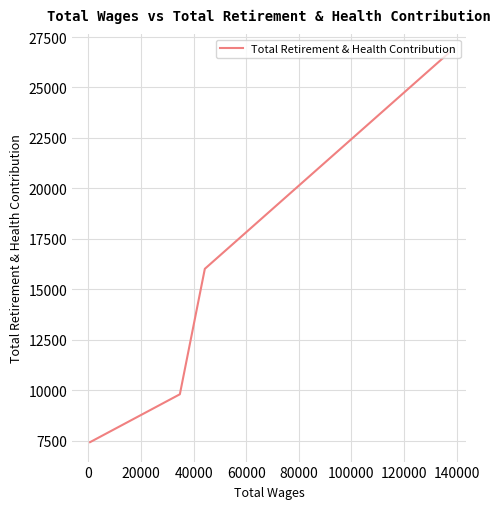

How many lines are shown in the chart?

1